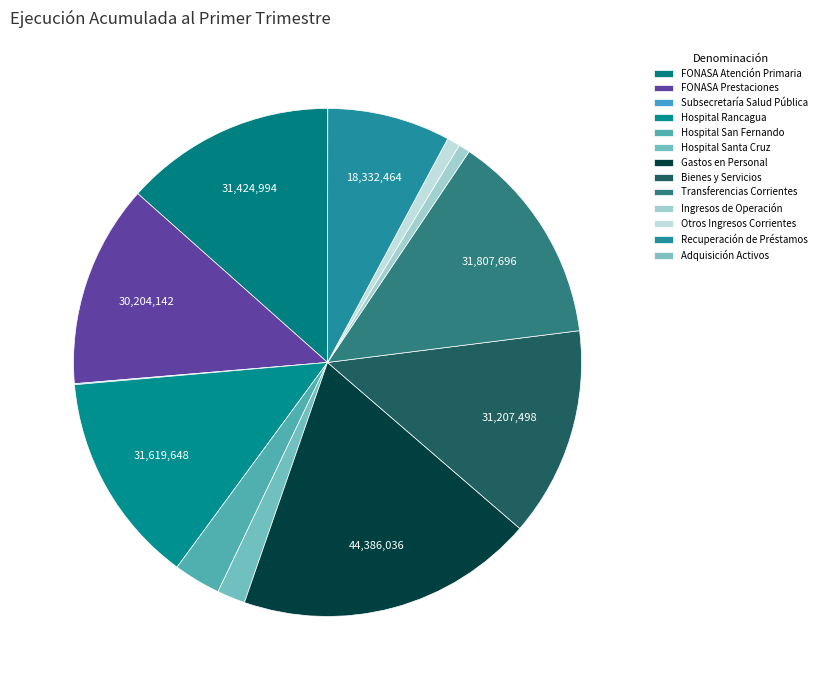

To the nearest percent, what portion does Bienes y Servicios represent?

13%